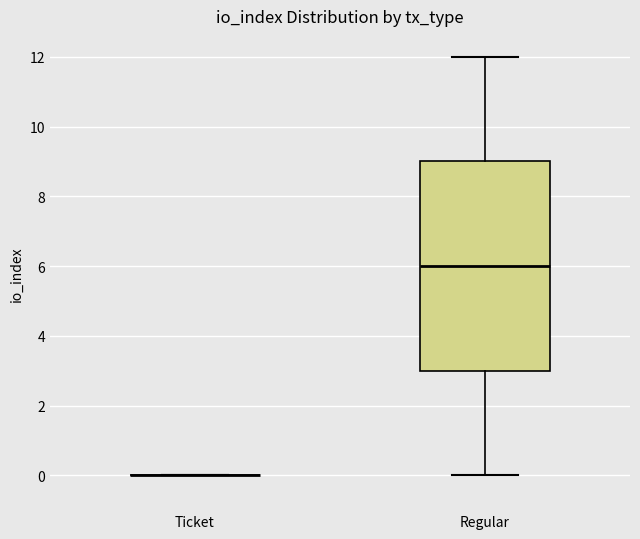

Reading left to right, read every box against the y-axis: the position of its median line, the range the box covers, and the ends of its whiskers. The values are not printed on the chart, so give them approximately, as read against the axis.

Ticket: box collapsed to a line at 0, whiskers 0 to 0
Regular: median 6, box 3 to 9, whiskers 0 to 12